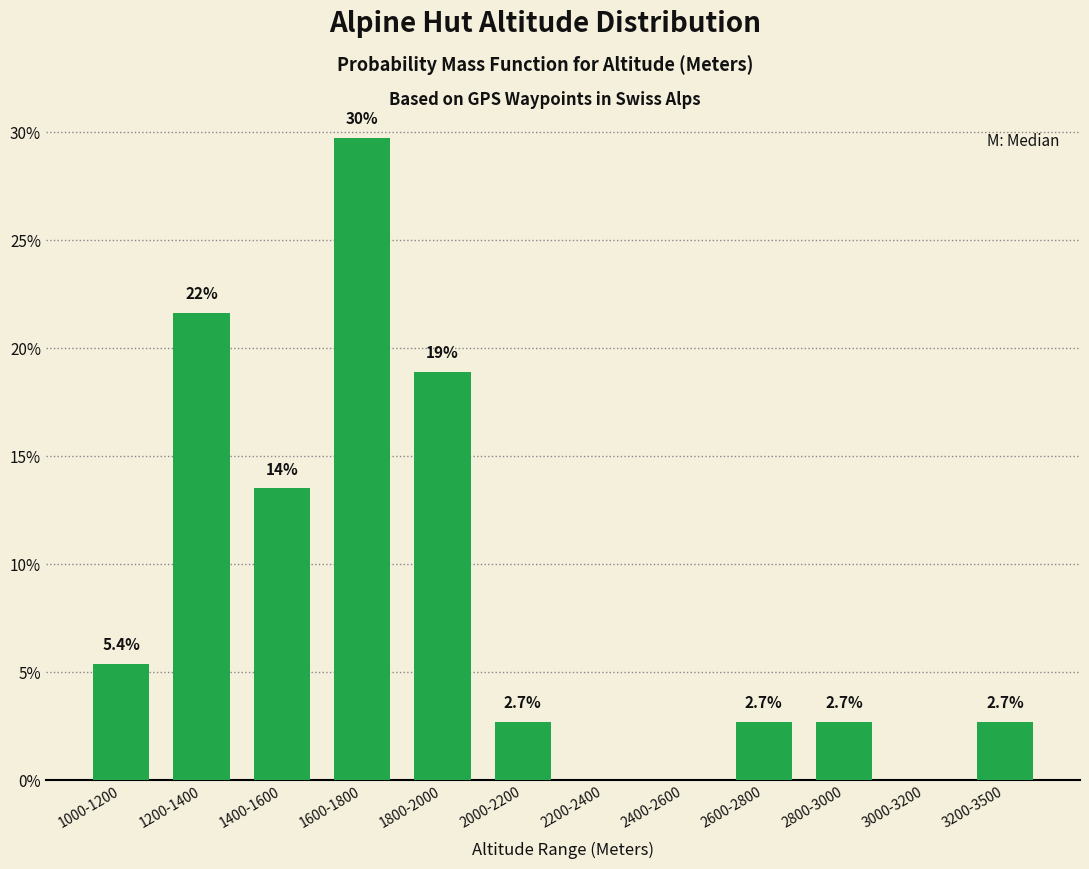

Reading left to right, what are all the values shown in this chart?

1000-1200=5.4	1200-1400=21.6	1400-1600=13.5	1600-1800=29.7	1800-2000=18.9	2000-2200=2.7	2200-2400=0.0	2400-2600=0.0	2600-2800=2.7	2800-3000=2.7	3000-3200=0.0	3200-3500=2.7